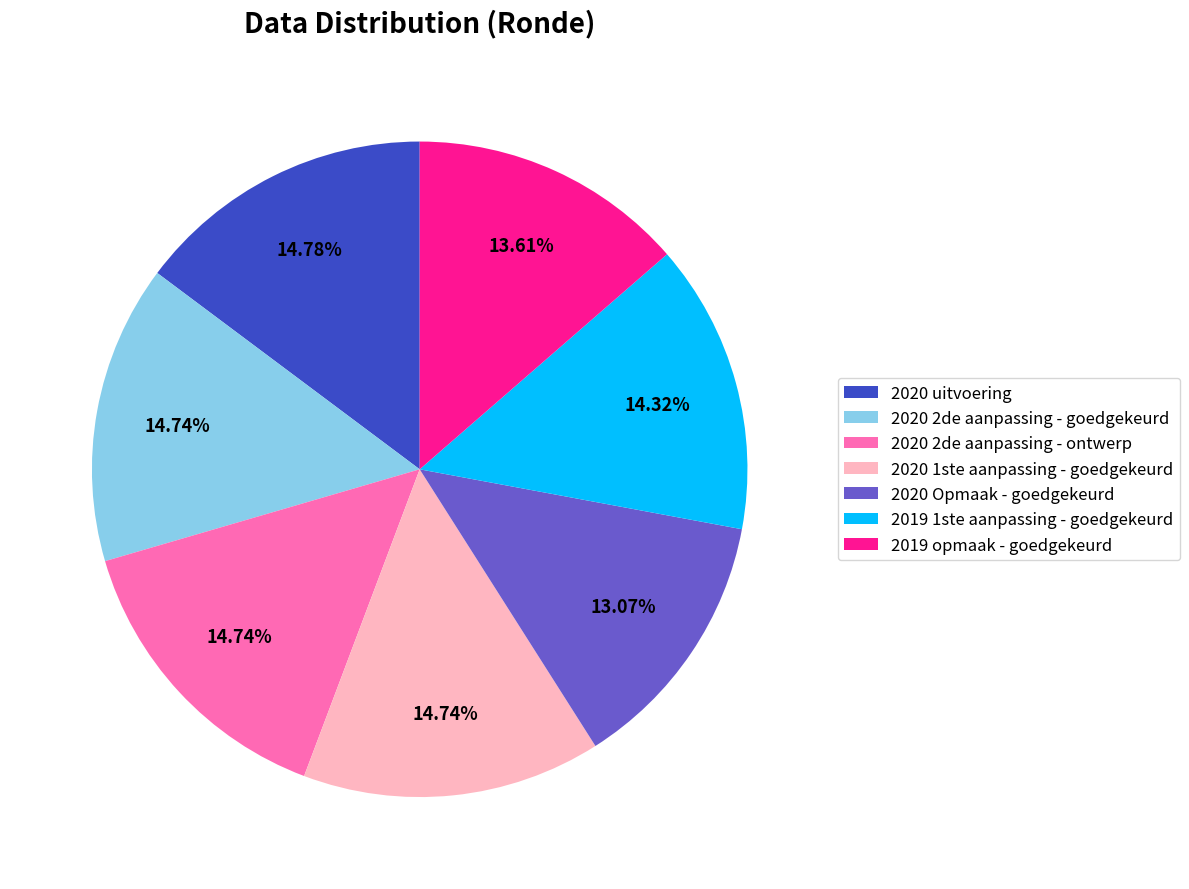

What percentage is the 2019 opmaak - goedgekeurd slice, to the nearest percent?

14%